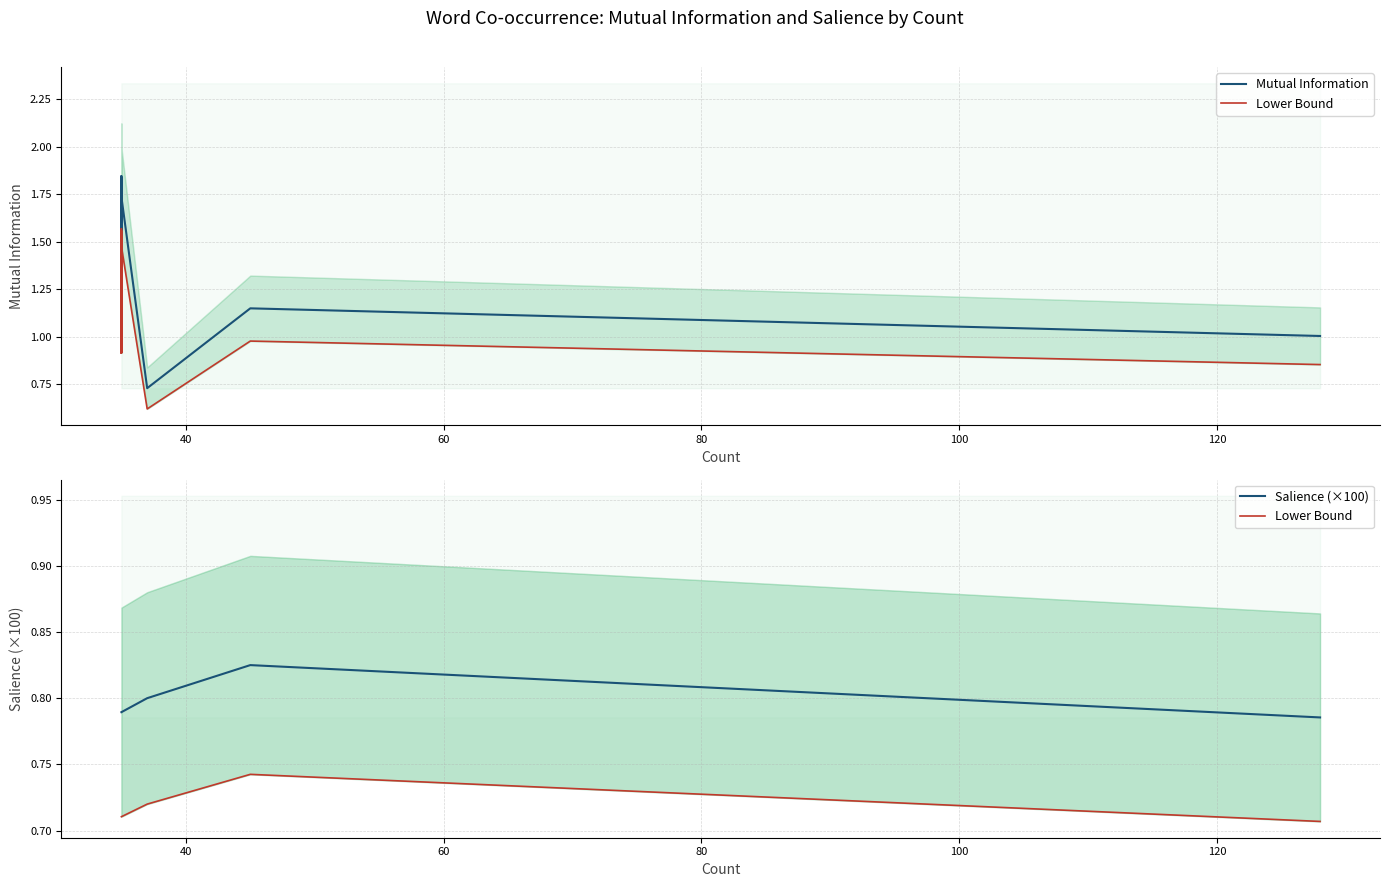

True or false: Lower Bound and Salience (×100) cross at least once.

False